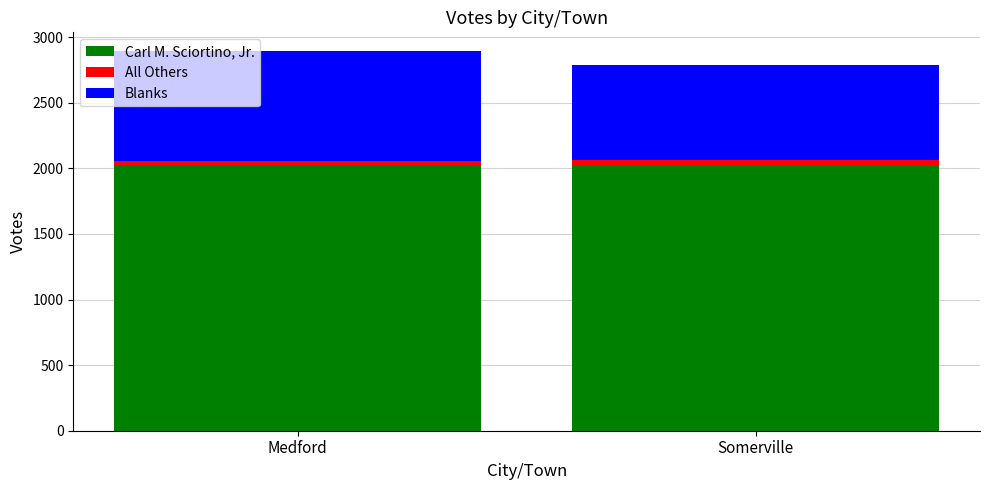

What is the total value across all series at Medford?

2892